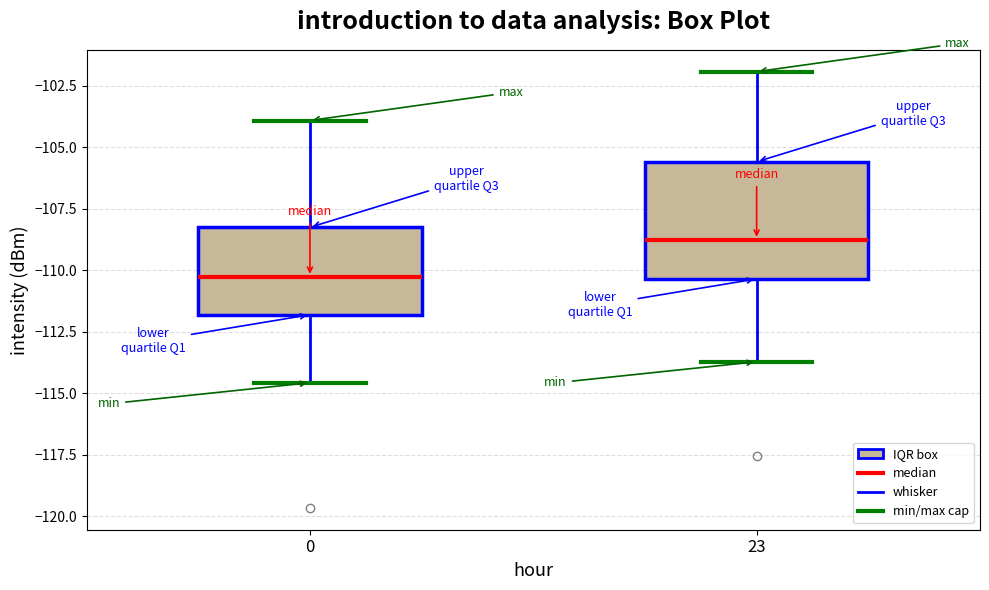

Which box has the highest median line?

23